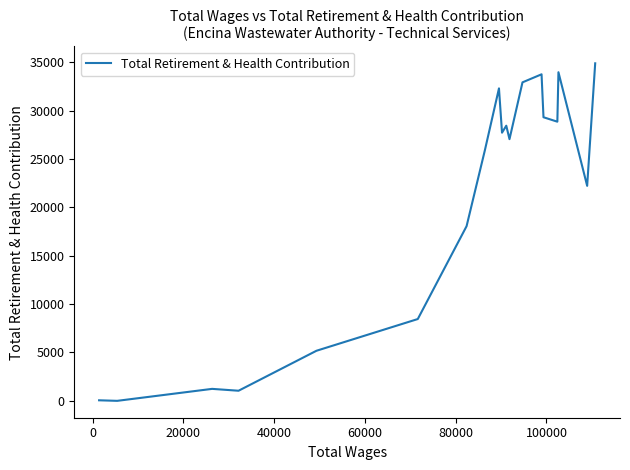

What is the difference between the maximum and minimum values?

34897